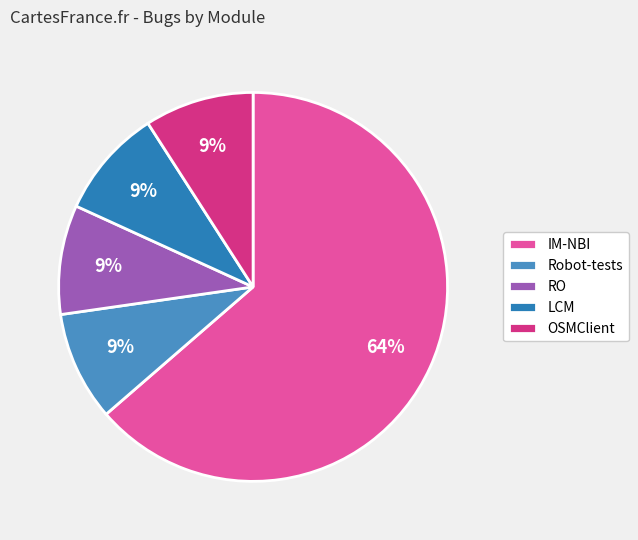

How many segments does this pie chart have?

5